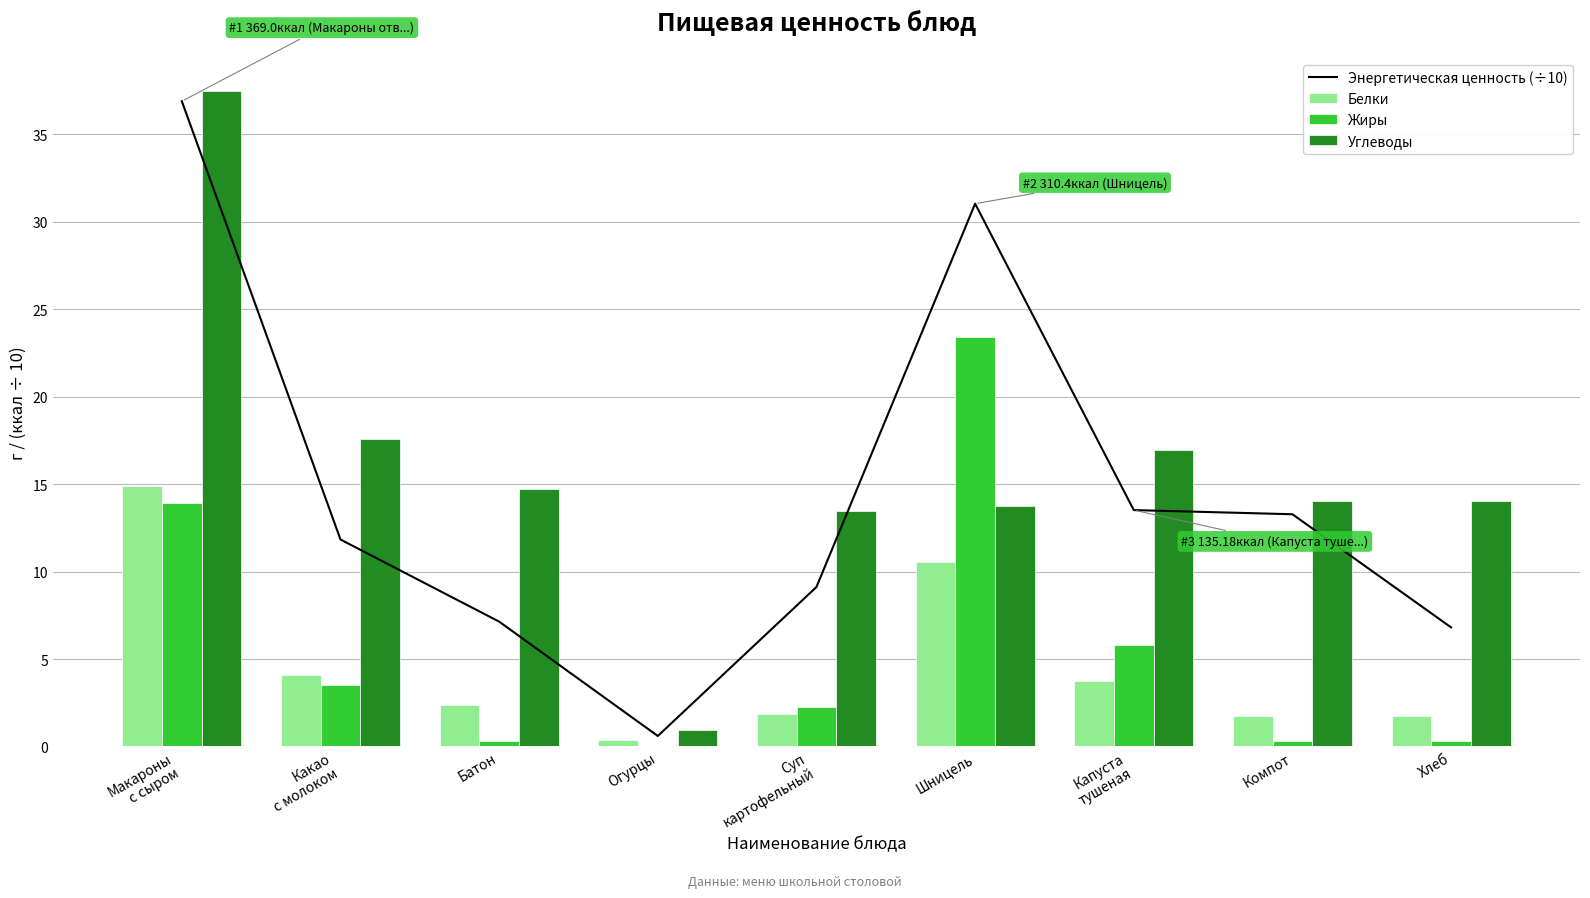

What is the sum of all Жиры values?

50.0